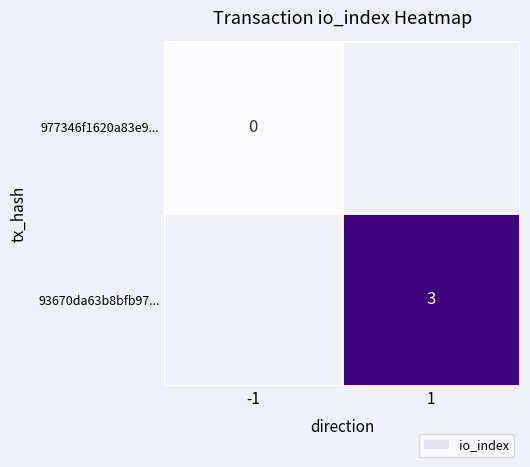

At how many categories does at least one series exceed 1?

1